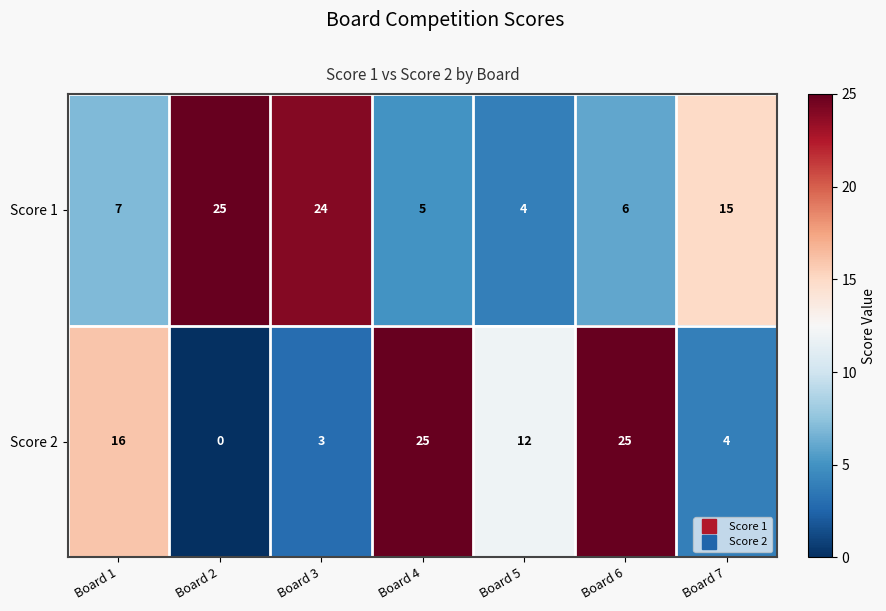

Which label corresponds to the smallest value in the chart?

Board 2